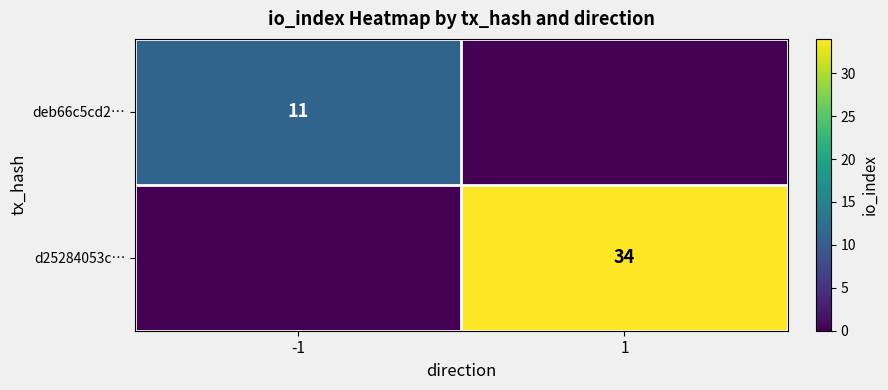

At which category does the chart reach its peak across all series?

1